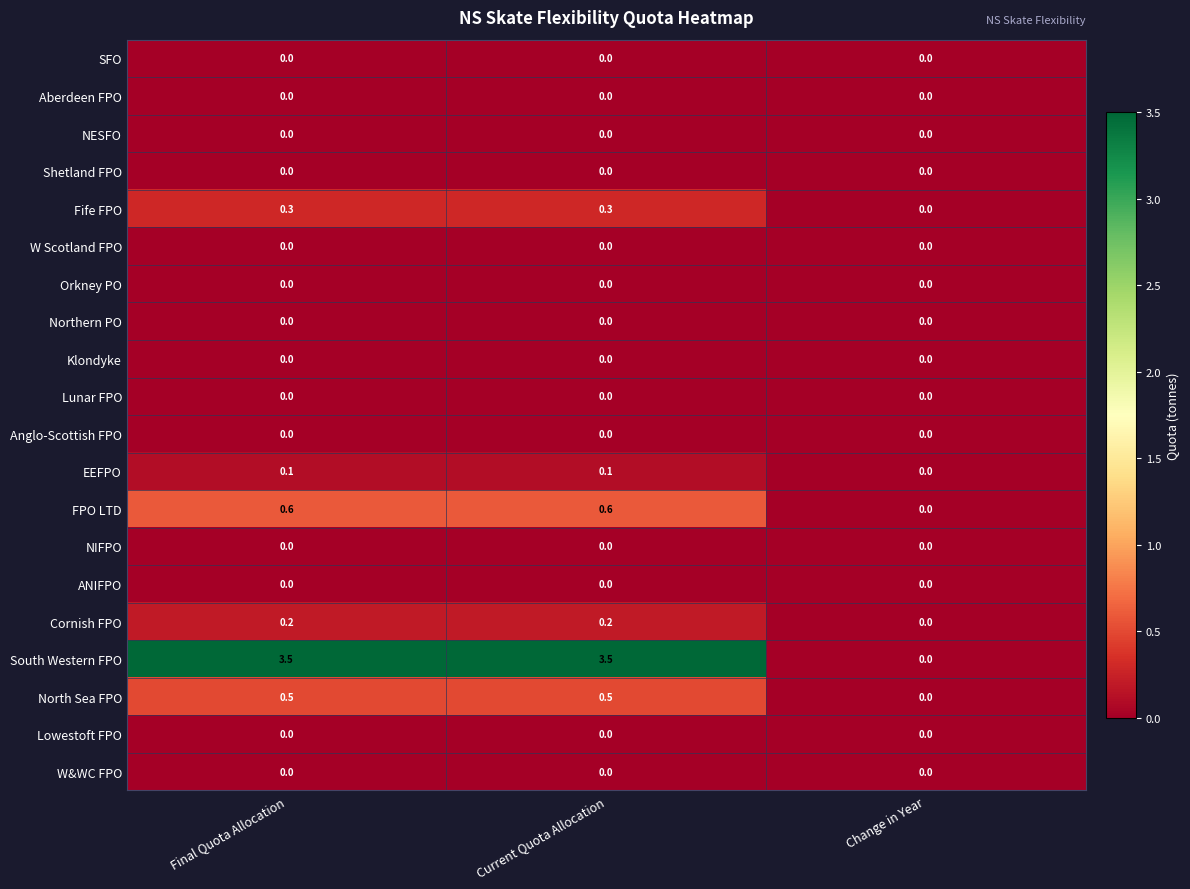

Which series has the largest total across all categories?

South Western FPO